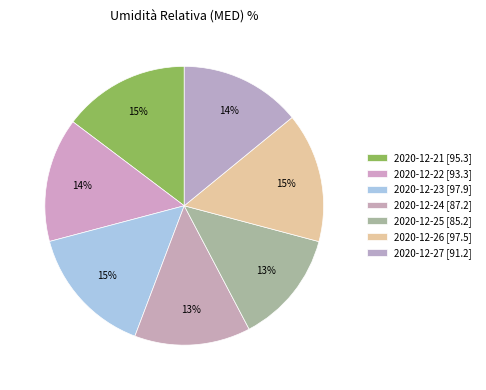

Which category has the smallest portion of the pie?

2020-12-25